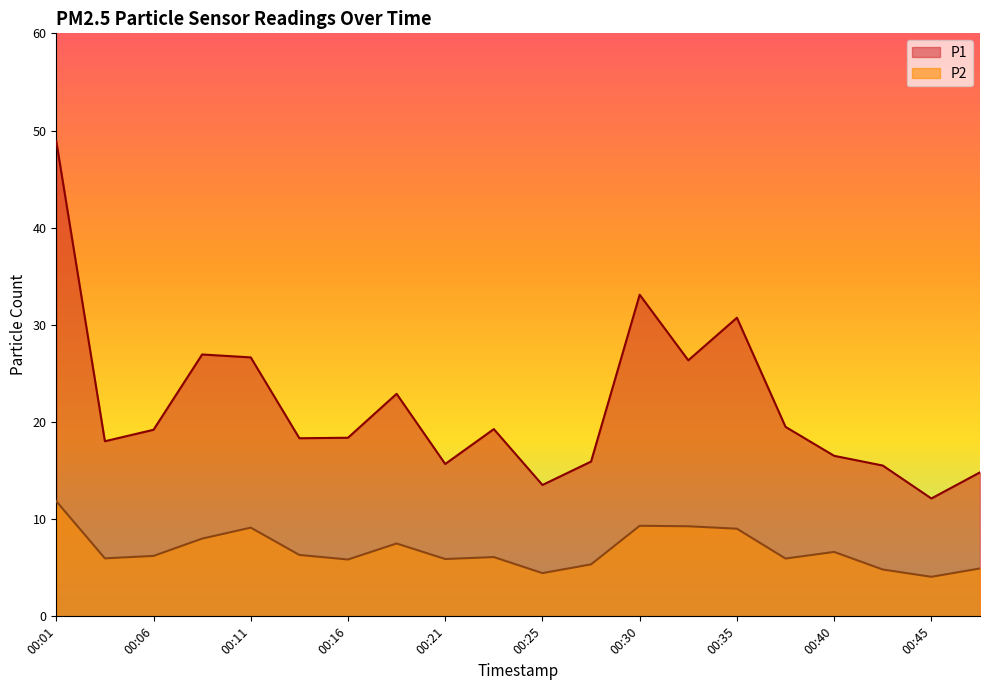

True or false: P1 and P2 intersect in this chart.

False